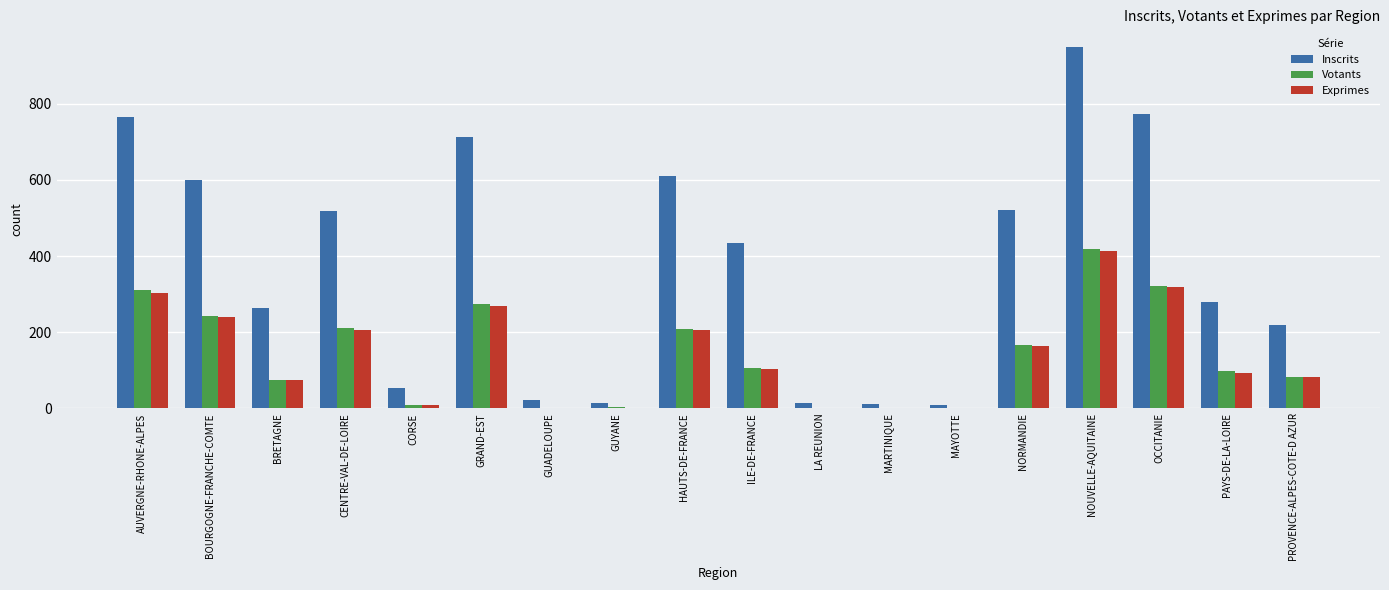

How many series are shown in this chart?

3